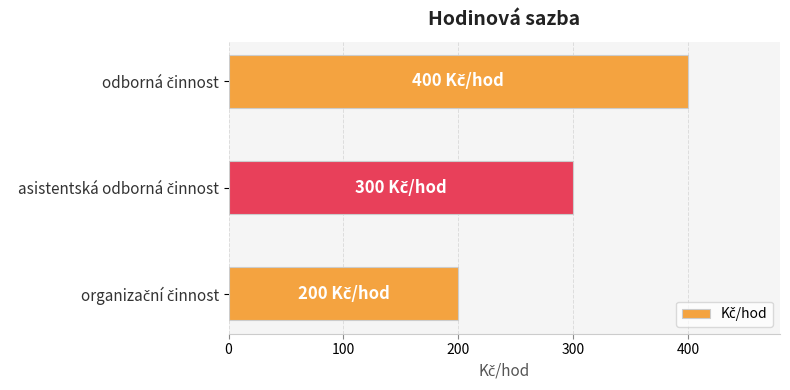

What is the difference between the maximum and minimum values?

200